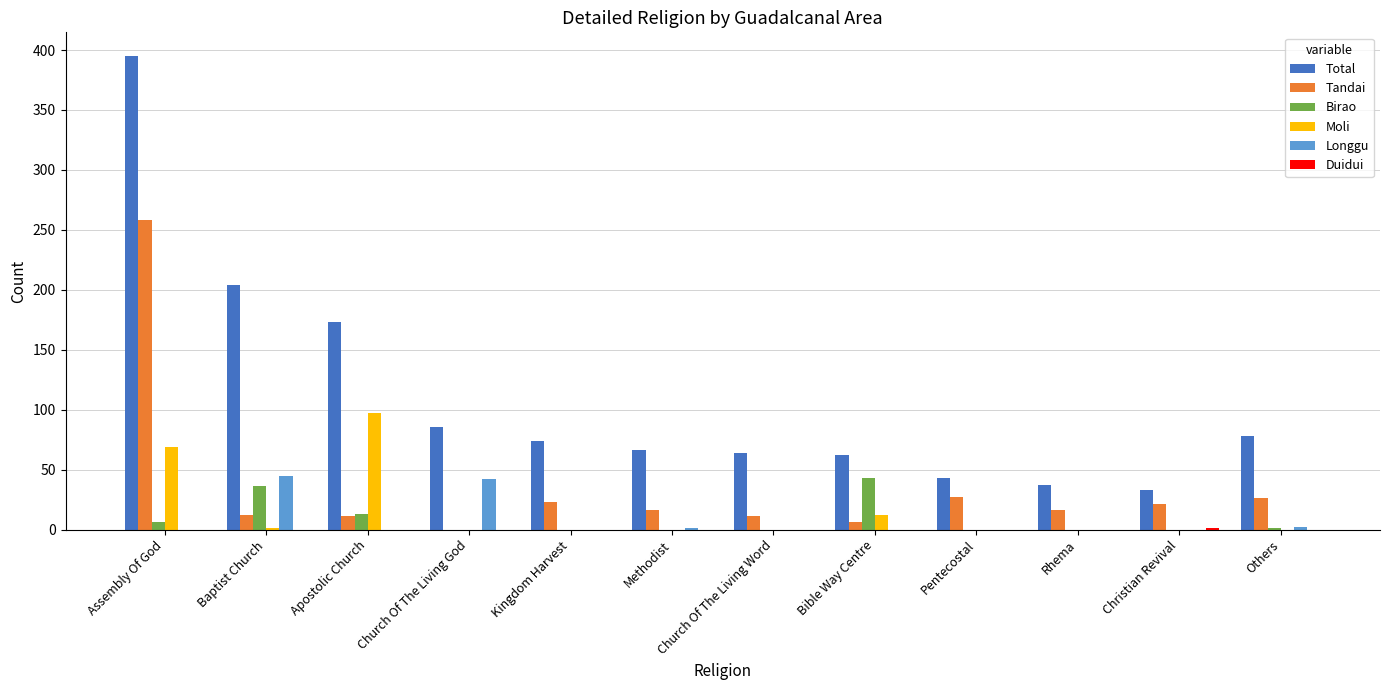

At which label is Total closest to 214?

Baptist Church